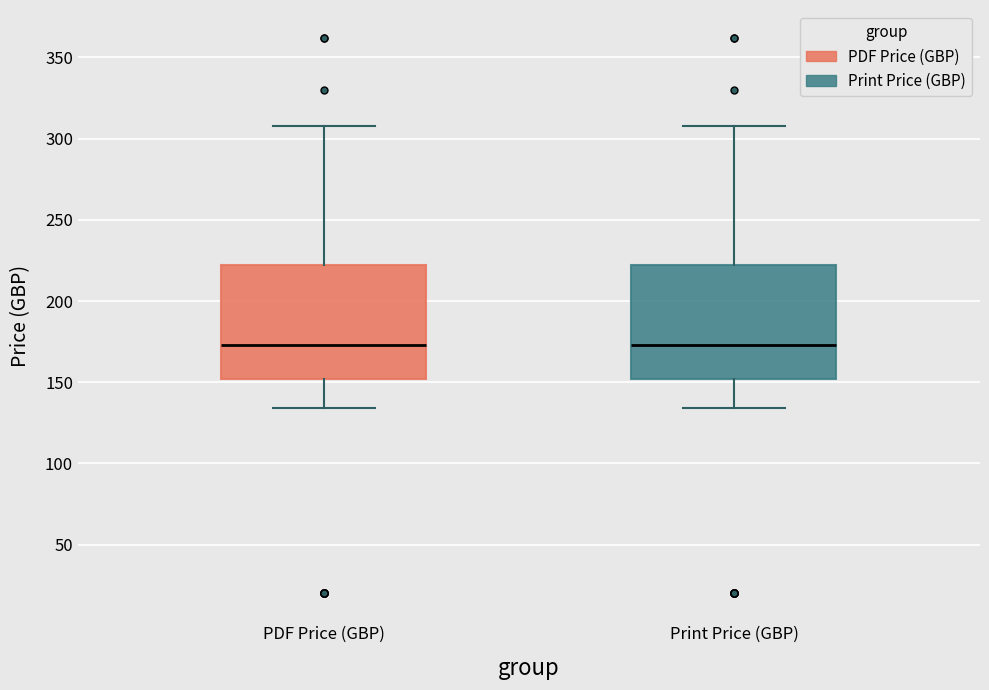

Reading left to right, transcribe this box plot: for each box, give where its median line is, the range the box spans, and where its two whiskers end, as read against the y-axis. The values are not printed on the chart, so give them approximately, as read against the axis.

PDF Price (GBP): median 175, box 150 to 220, whiskers 135 to 310
Print Price (GBP): median 175, box 150 to 220, whiskers 135 to 310